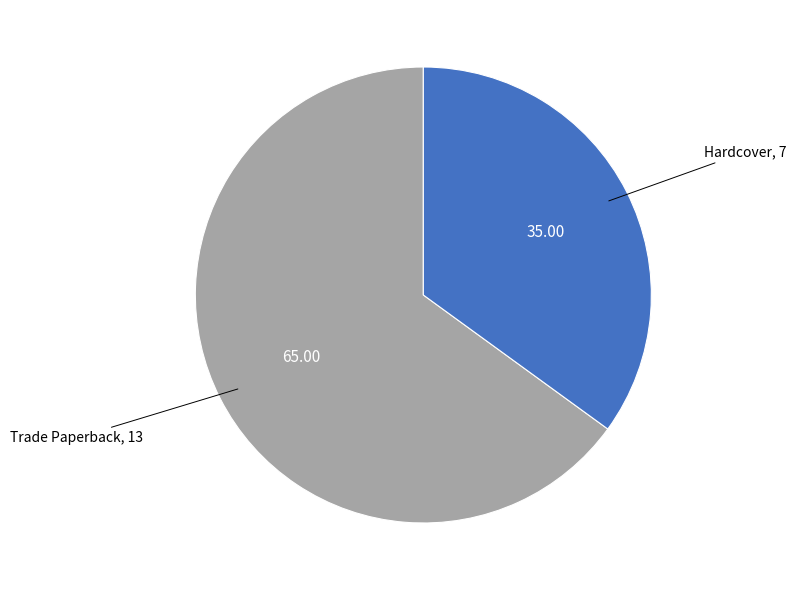

Does any single category account for the majority?

Yes